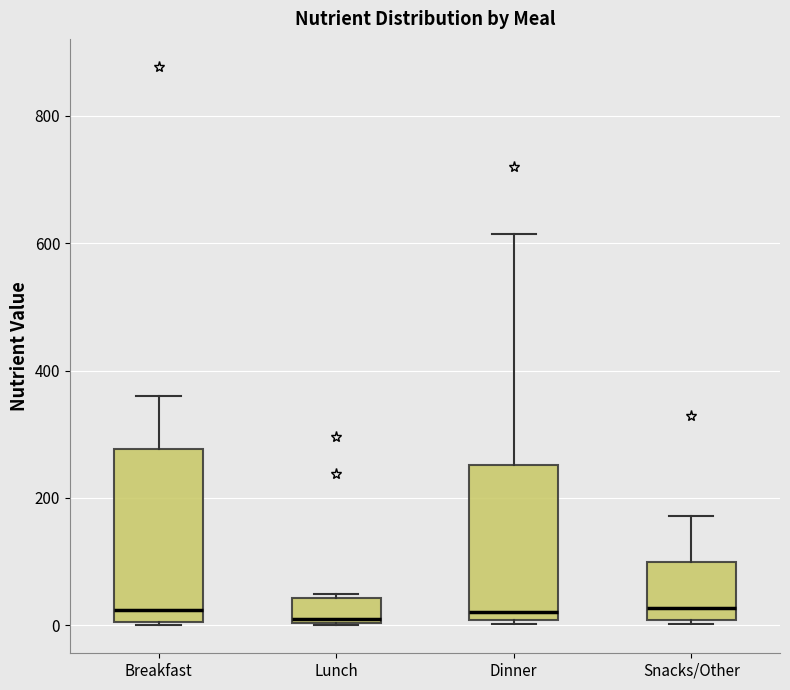

Reading left to right, read every box against the y-axis: the position of its median line, the range the box covers, and the ends of its whiskers. The values are not printed on the chart, so give them approximately, as read against the axis.

Breakfast: median 20, box 0 to 280, whiskers 0 to 360
Lunch: median 0 (just above the box's lower edge), box 0 to 40, whiskers 0 to 40 (just above the box's upper edge)
Dinner: median 20, box 0 to 260, whiskers 0 (just below the box's lower edge) to 620
Snacks/Other: median 20, box 0 to 100, whiskers 0 (just below the box's lower edge) to 180